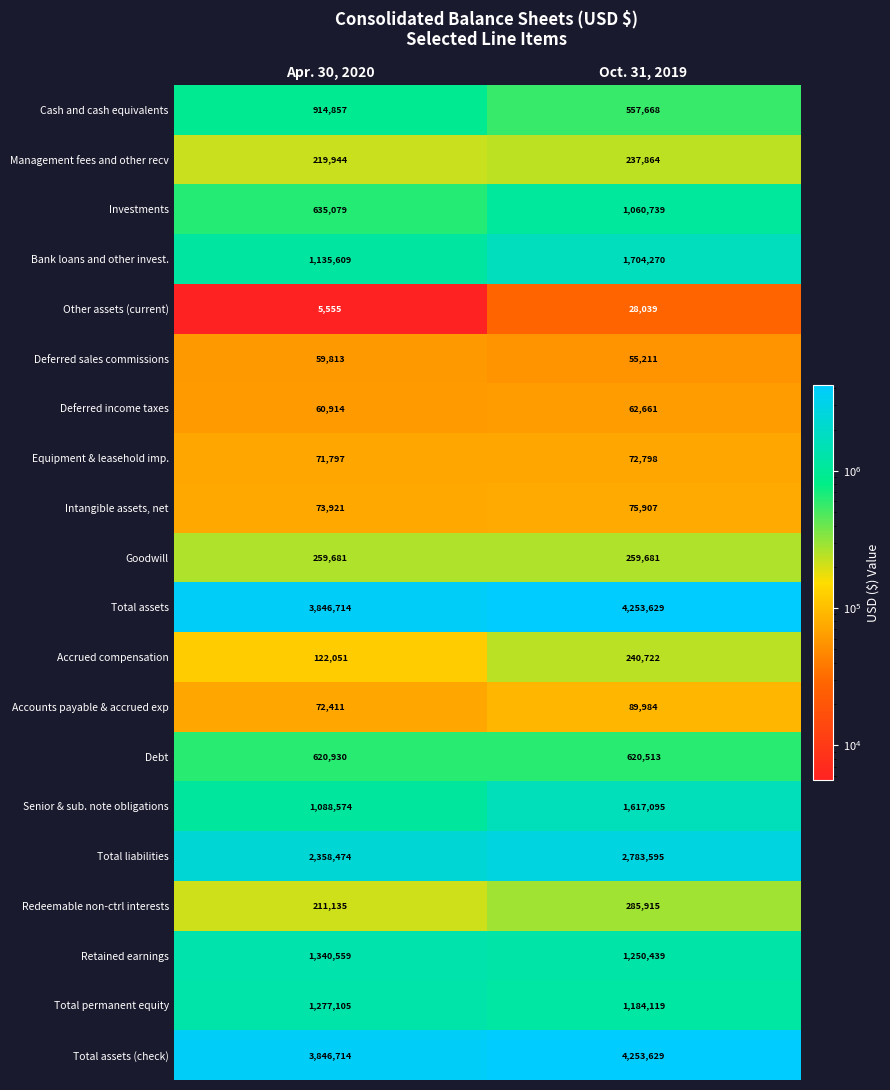

How many series are shown in this chart?

20